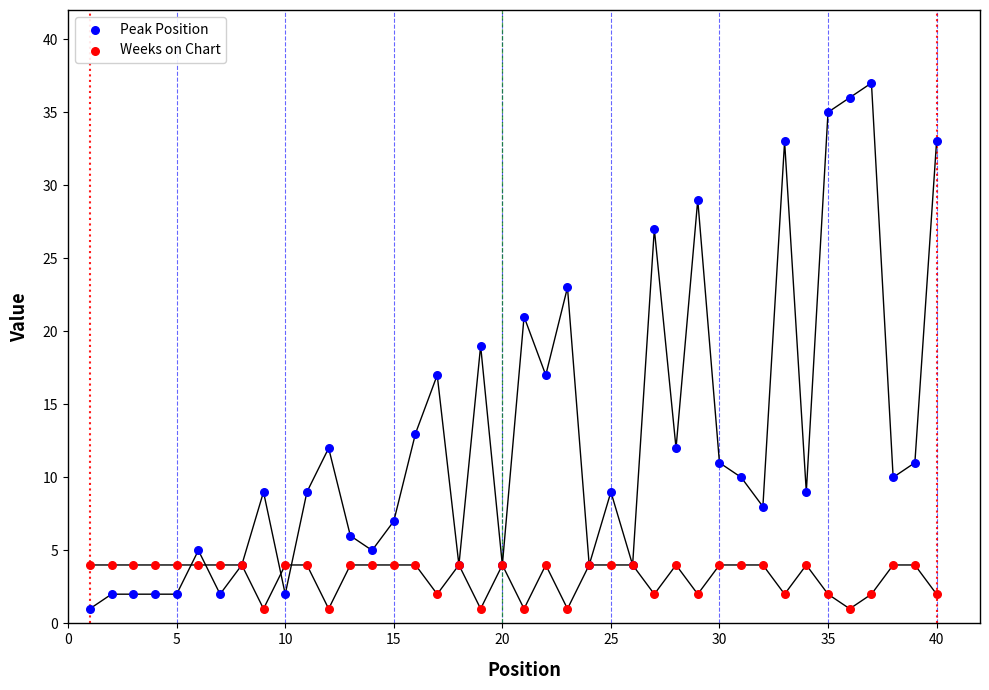

Which series contains the highest Y value?

Peak Position